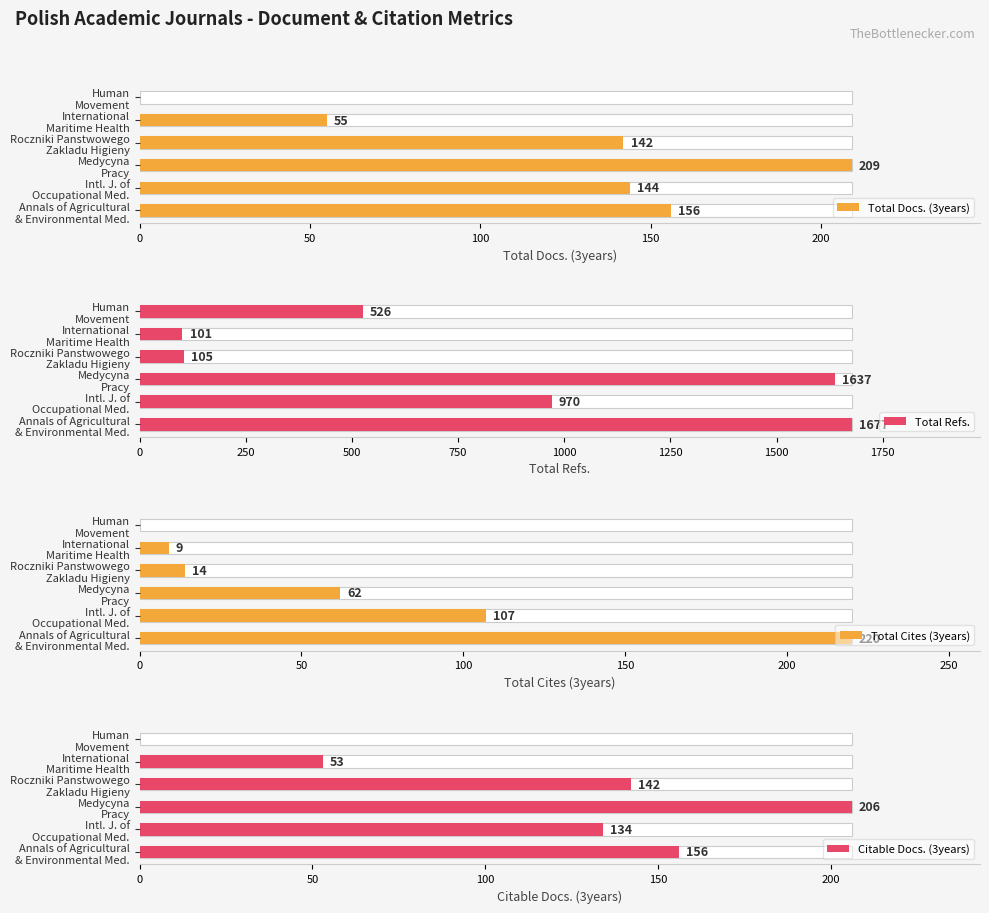

What is the difference between the second highest and minimum values in the Total Docs. (3years) series?

156